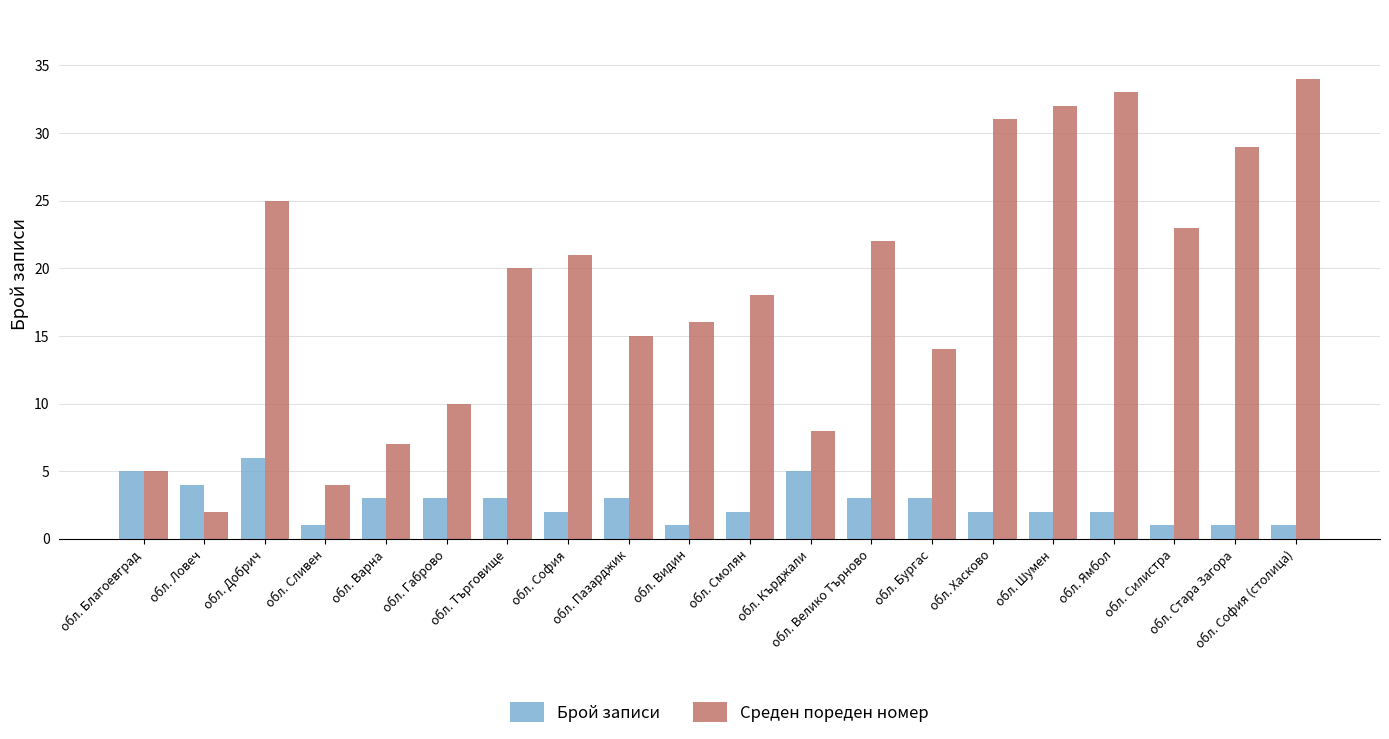

What is the spread (max minus min) of values at обл. София?

19